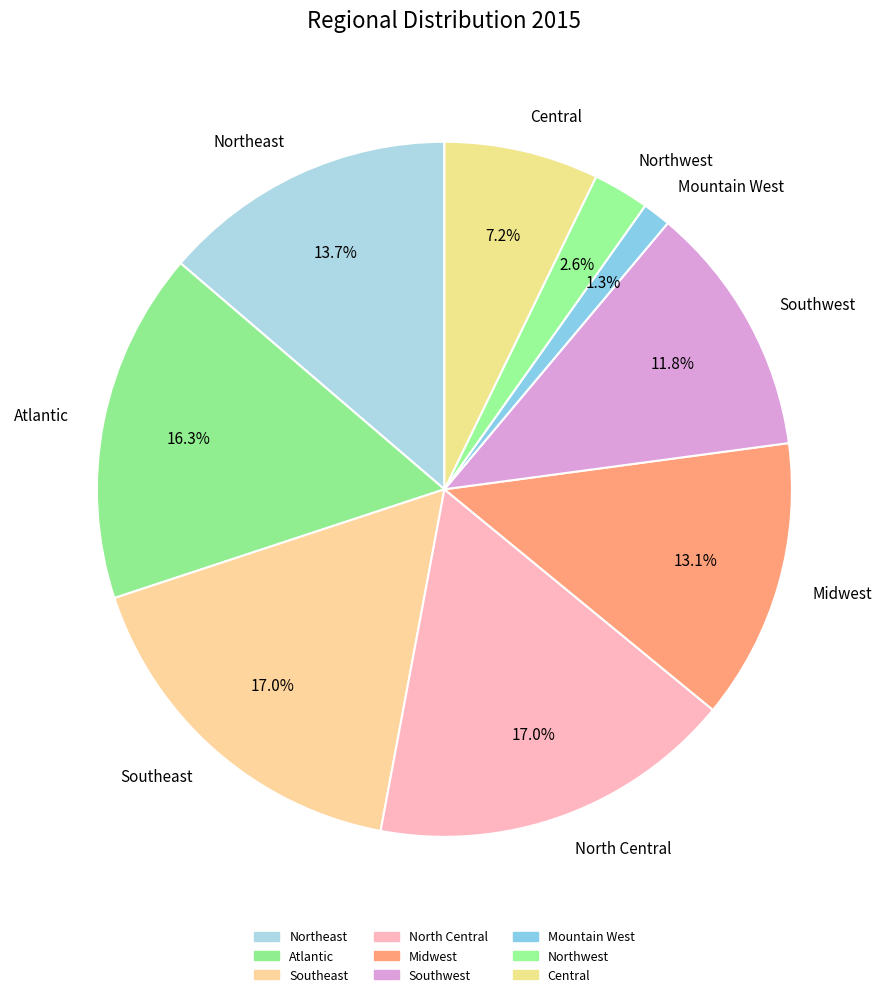

Combined, do Atlantic and North Central account for over 50%?

No